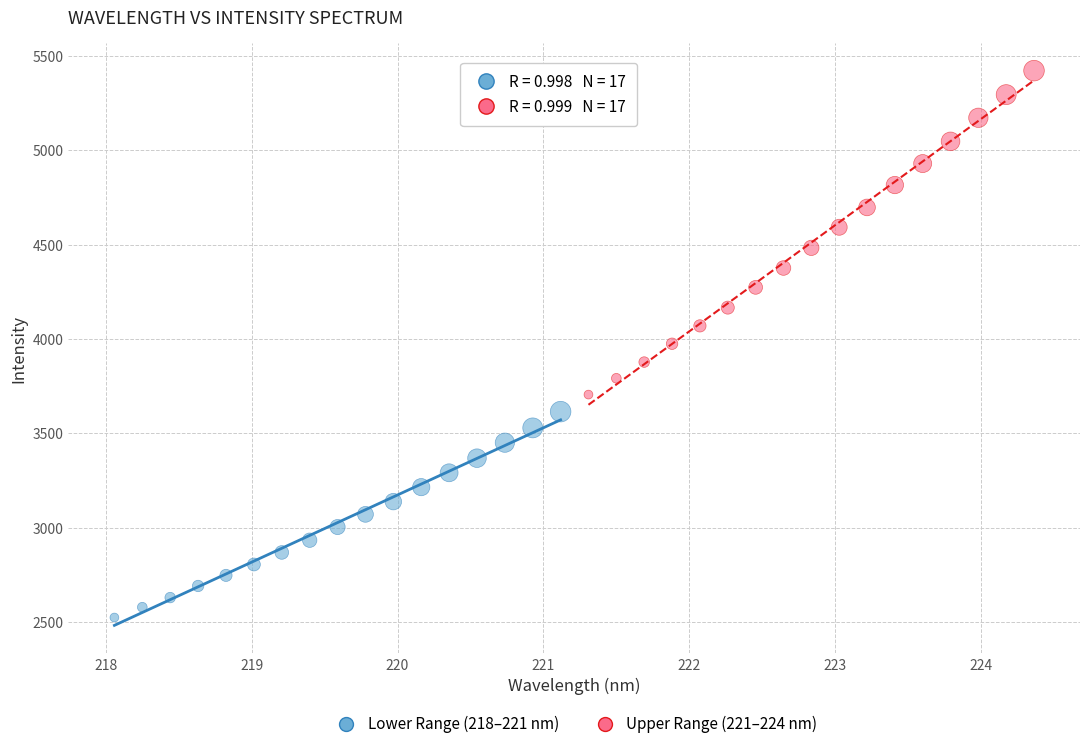

Which series has the largest Y range (max minus min)?

Upper Range (221–224 nm)